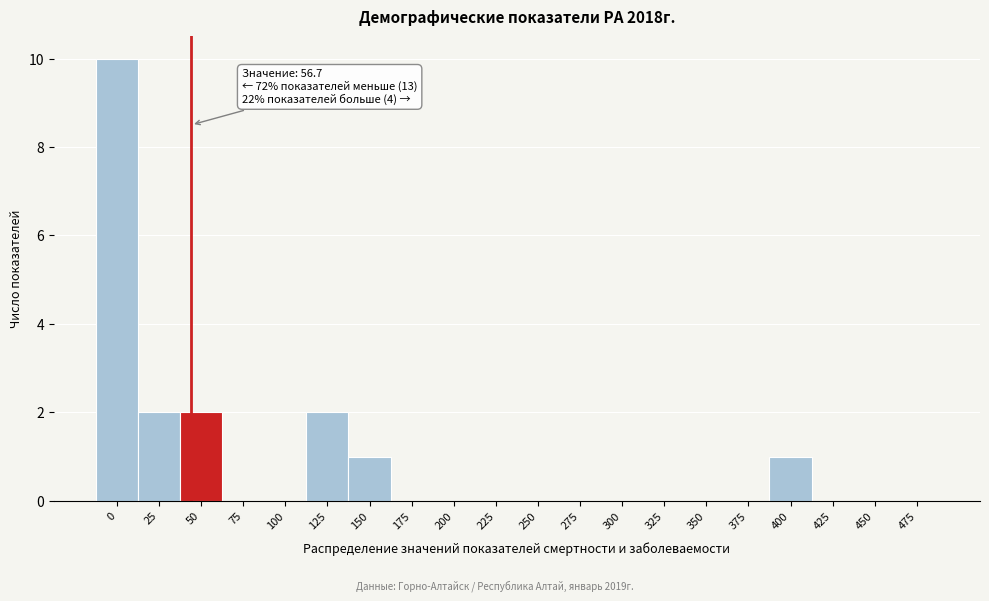

Reading left to right, what are all the values shown in this chart?

0=10	25=2	50=2	75=0	100=0	125=2	150=1	175=0	200=0	225=0	250=0	275=0	300=0	325=0	350=0	375=0	400=1	425=0	450=0	475=0